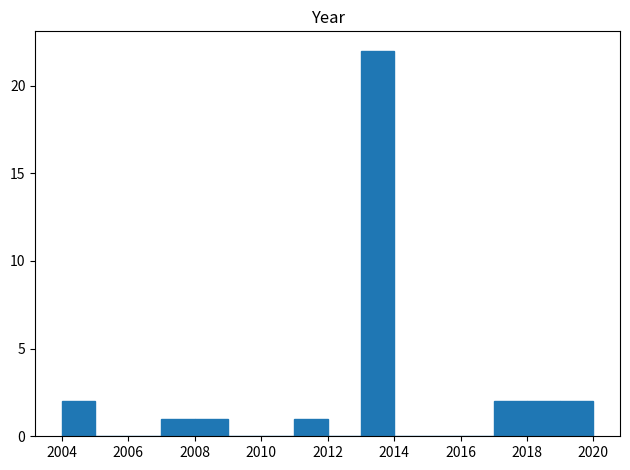

How tall is the bar that spans 2013 to 2014 on the x-axis? The values are not printed on the chart, so give them approximately, as read against the axis.

22